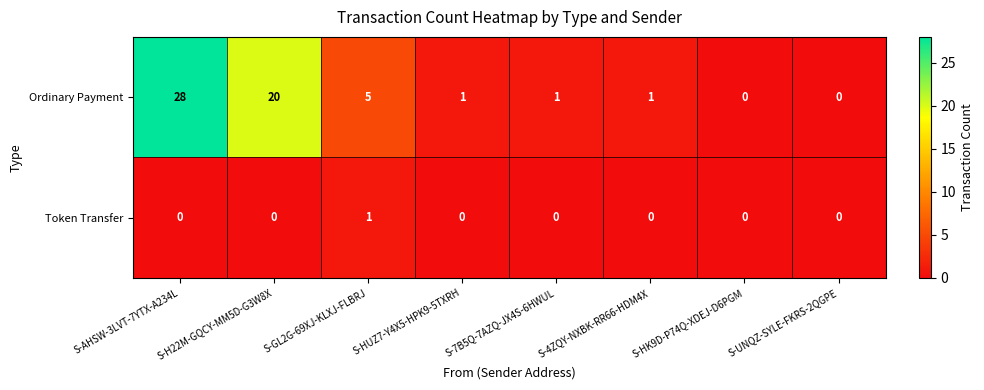

Which series has the largest total across all categories?

Ordinary Payment